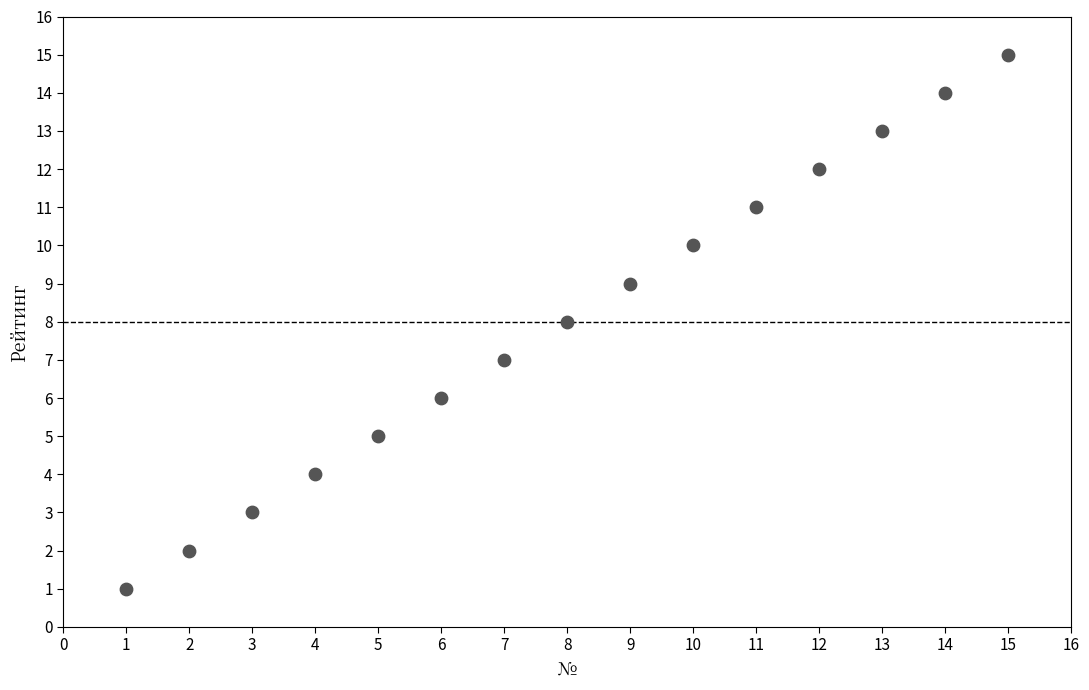

What is the range of Y values (max minus min)?

14